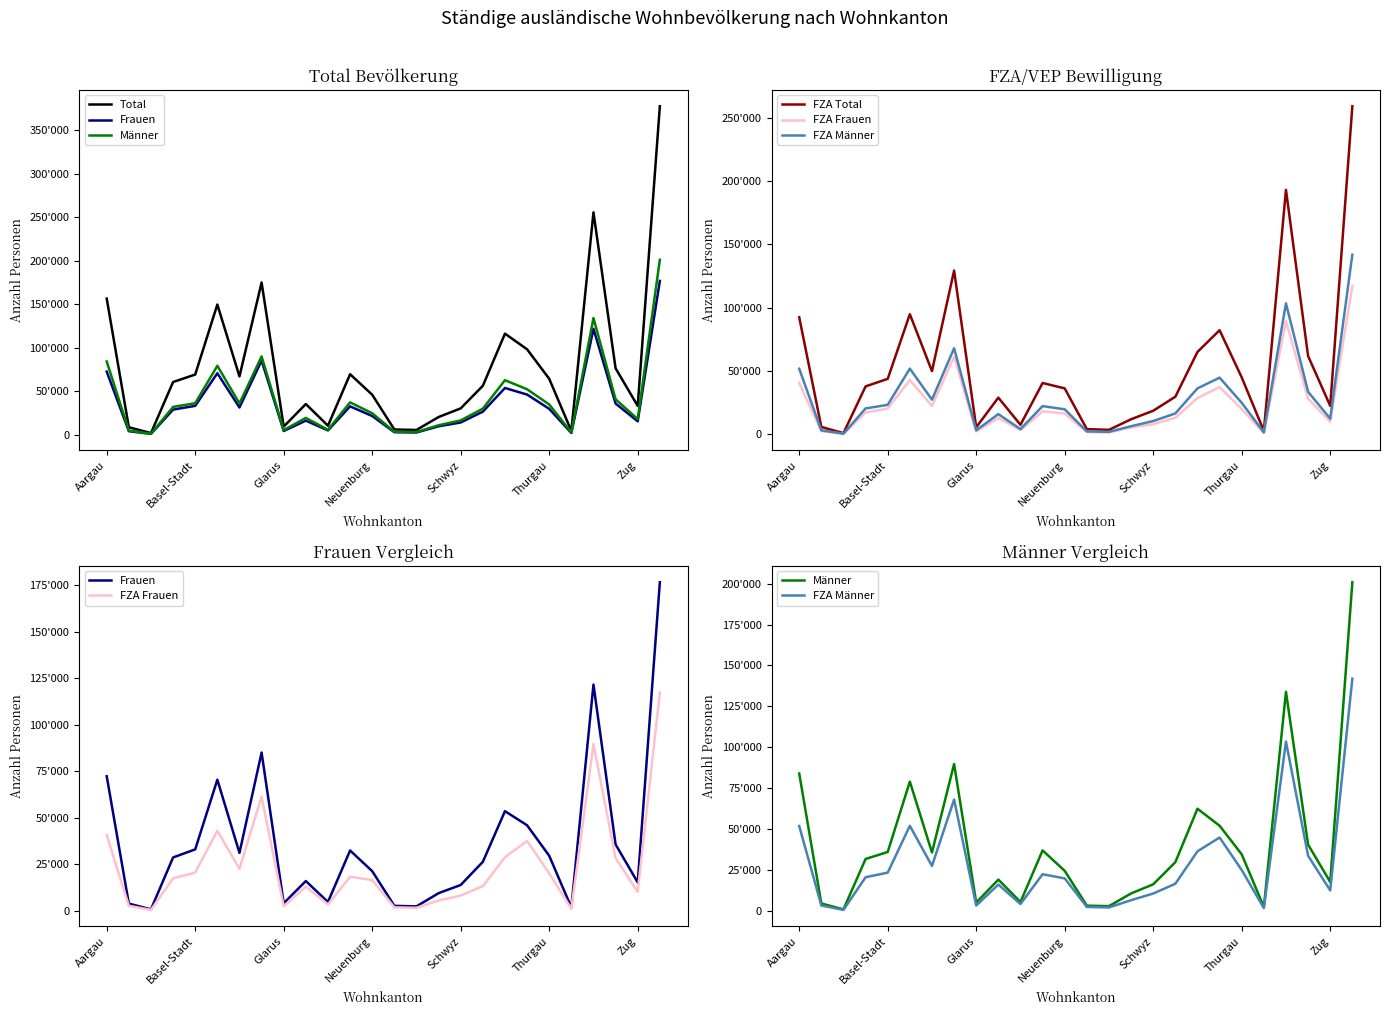

At how many categories does at least one series exceed 268598?

1